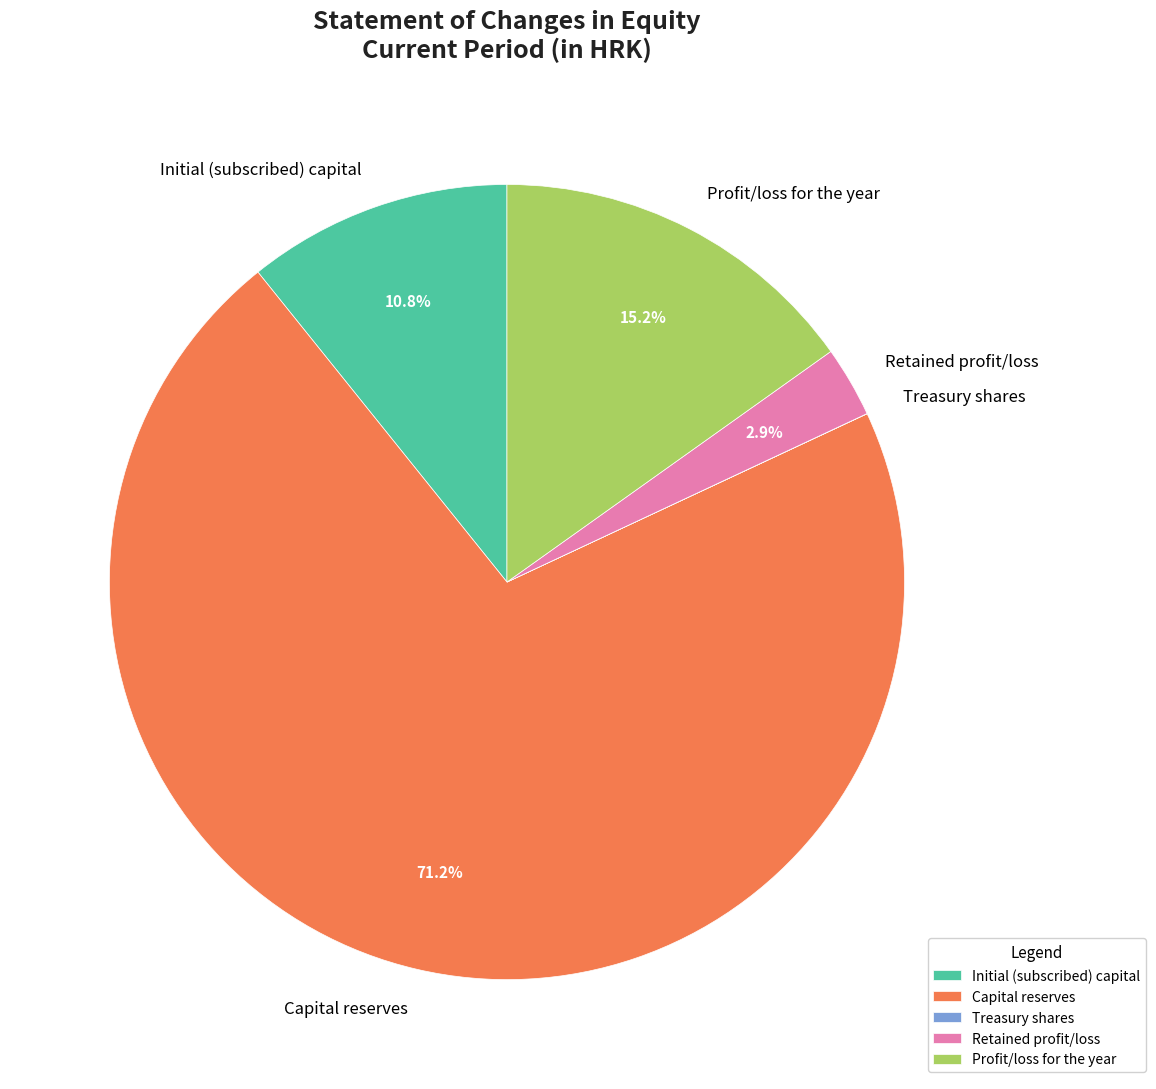

Between Retained profit/loss and Initial (subscribed) capital, which is larger?

Initial (subscribed) capital